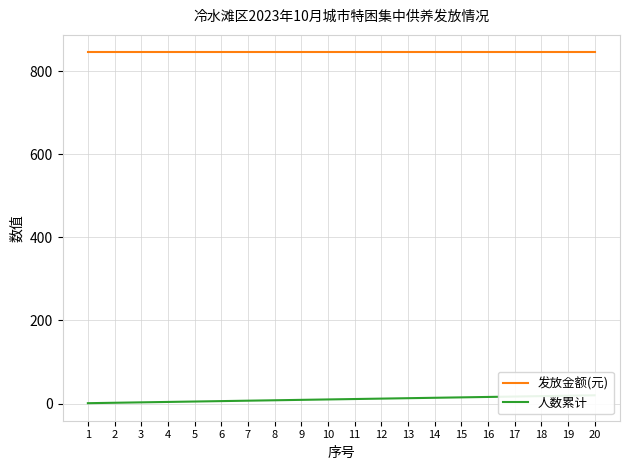

What is the sum of all 发放金额(元) values?

16900